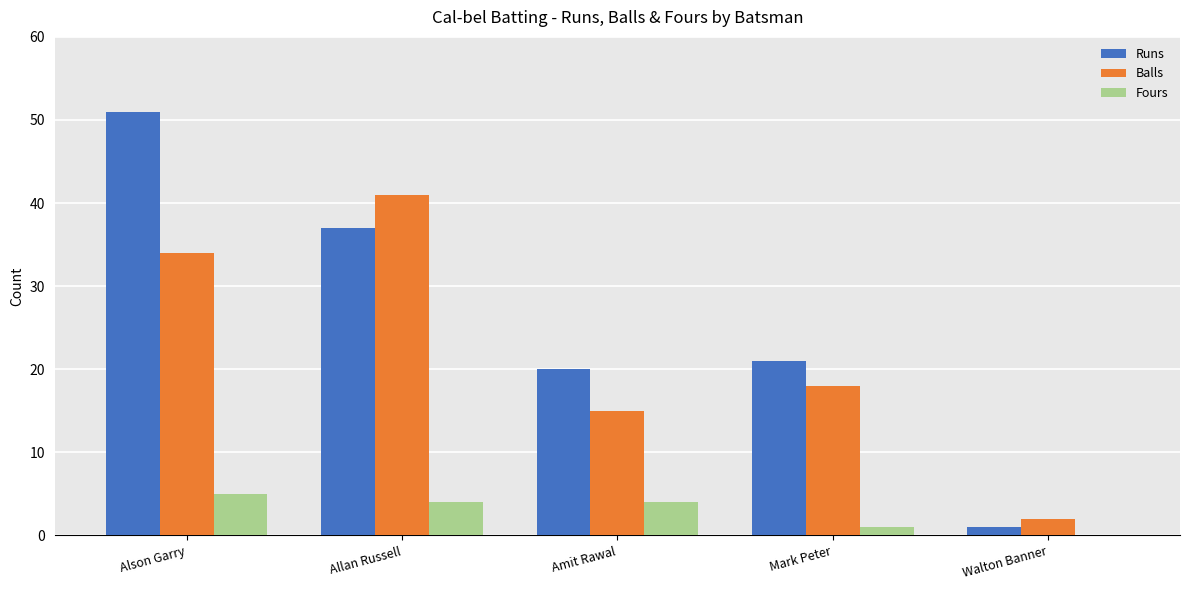

Reading right to left, what are all the values shown in this chart?

Runs: Walton Banner=1	Mark Peter=21	Amit Rawal=20	Allan Russell=37	Alson Garry=51
Balls: Walton Banner=2	Mark Peter=18	Amit Rawal=15	Allan Russell=41	Alson Garry=34
Fours: Walton Banner=0	Mark Peter=1	Amit Rawal=4	Allan Russell=4	Alson Garry=5